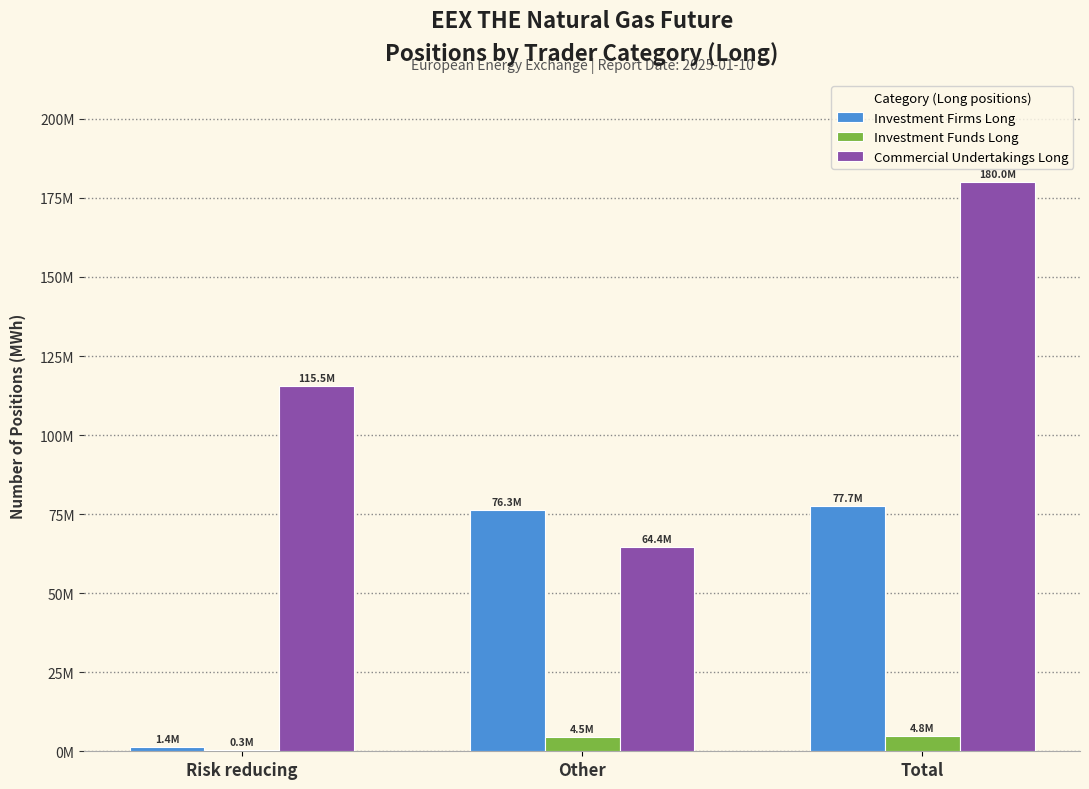

Where is Commercial Undertakings Long nearest to the value 122206076?

Risk reducing